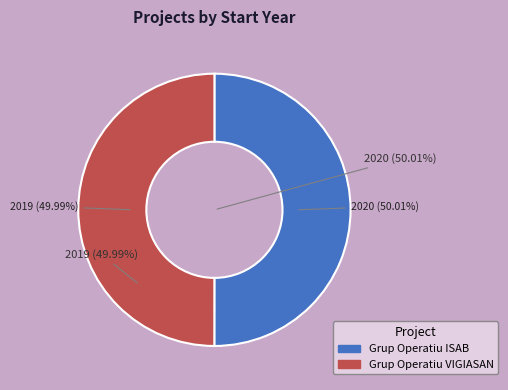

What percentage is the Grup Operatiu ISAB slice, to the nearest percent?

50%